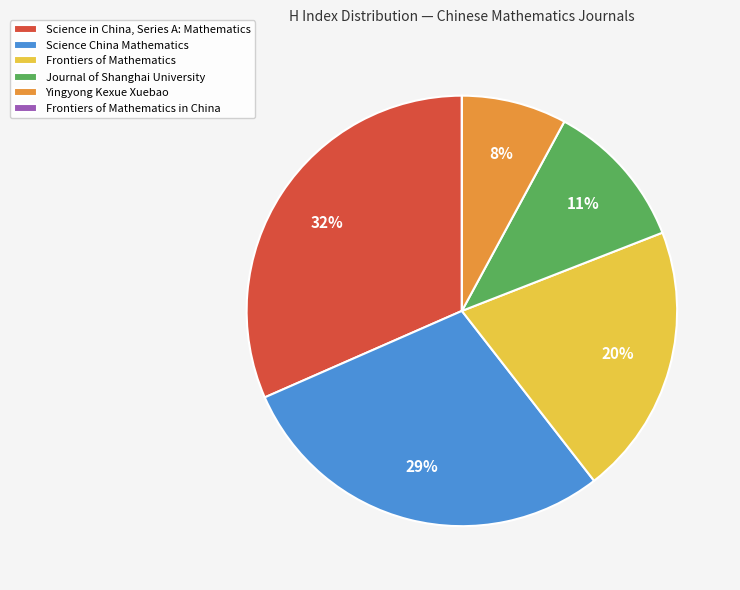

To the nearest percent, what percentage of the pie is Yingyong Kexue Xuebao?

8%